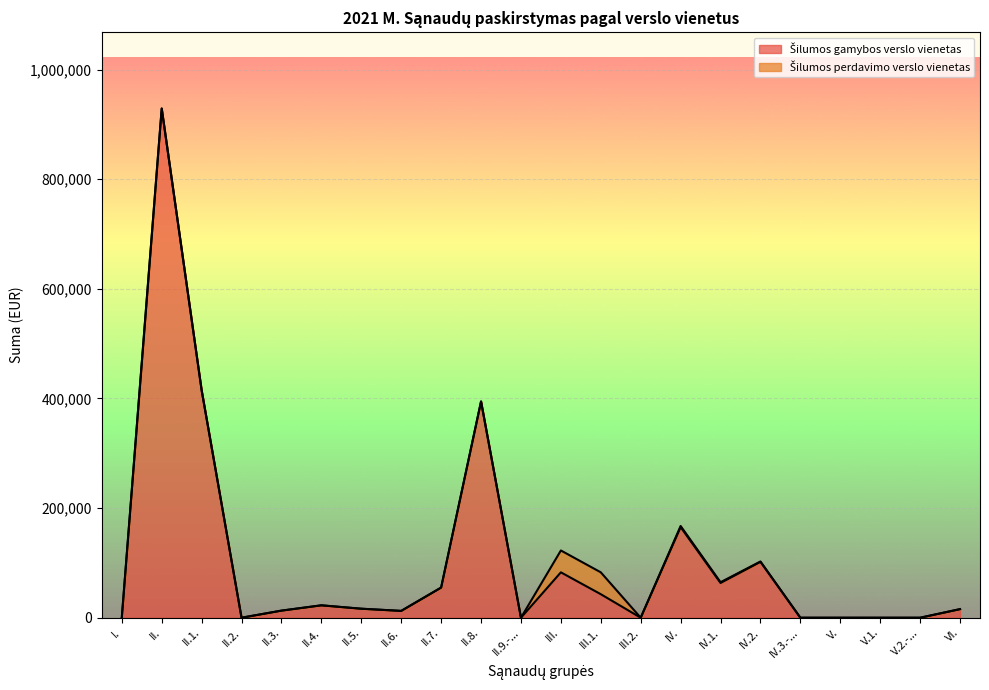

How many values are below 16438?

11